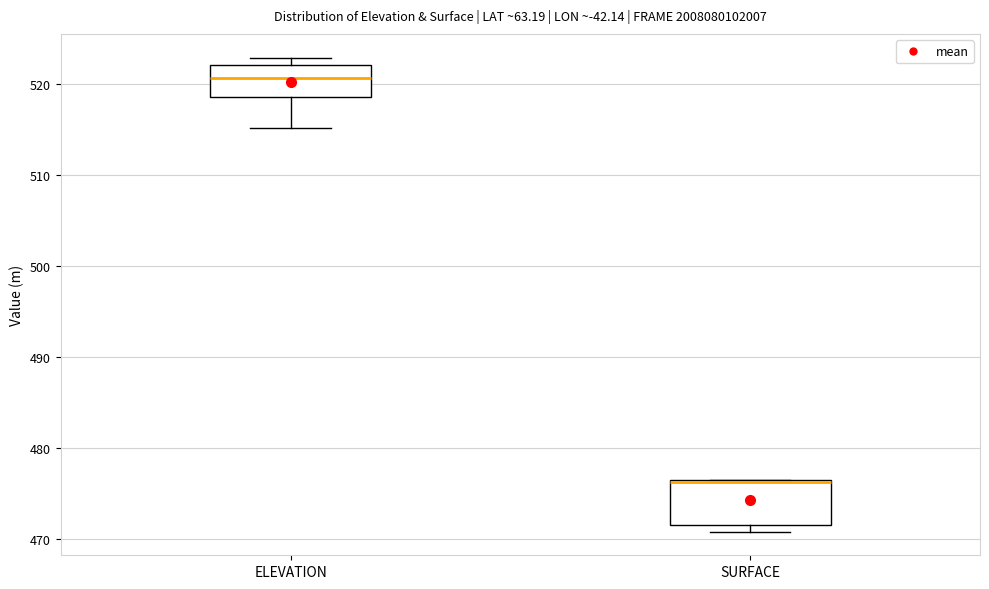

Reading left to right, transcribe this box plot: for each box, give where its median line is, the range the box spans, and where its two whiskers end, as read against the y-axis. The values are not printed on the chart, so give them approximately, as read against the axis.

ELEVATION: median 521, box 519 to 522, whiskers 515 to 523
SURFACE: median 476, box 472 to 477, whiskers 471 to 477